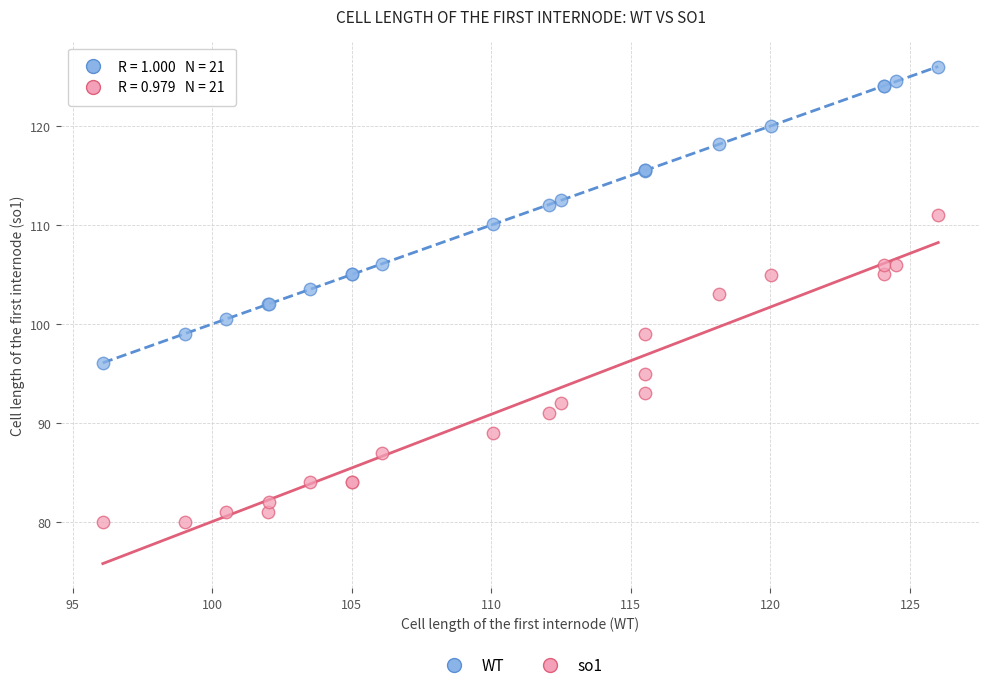

Which series has the largest Y range (max minus min)?

so1